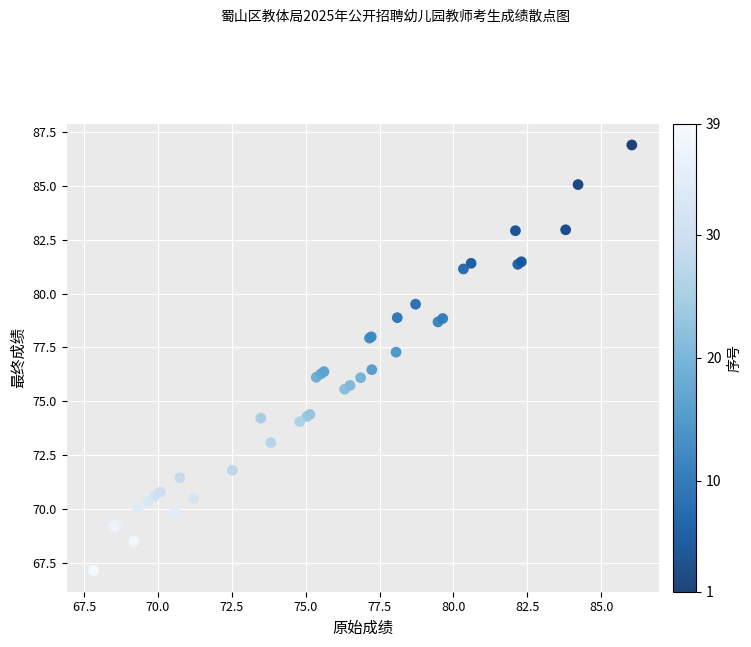

What Y value in the scatter plot is closest to 77?

77.3